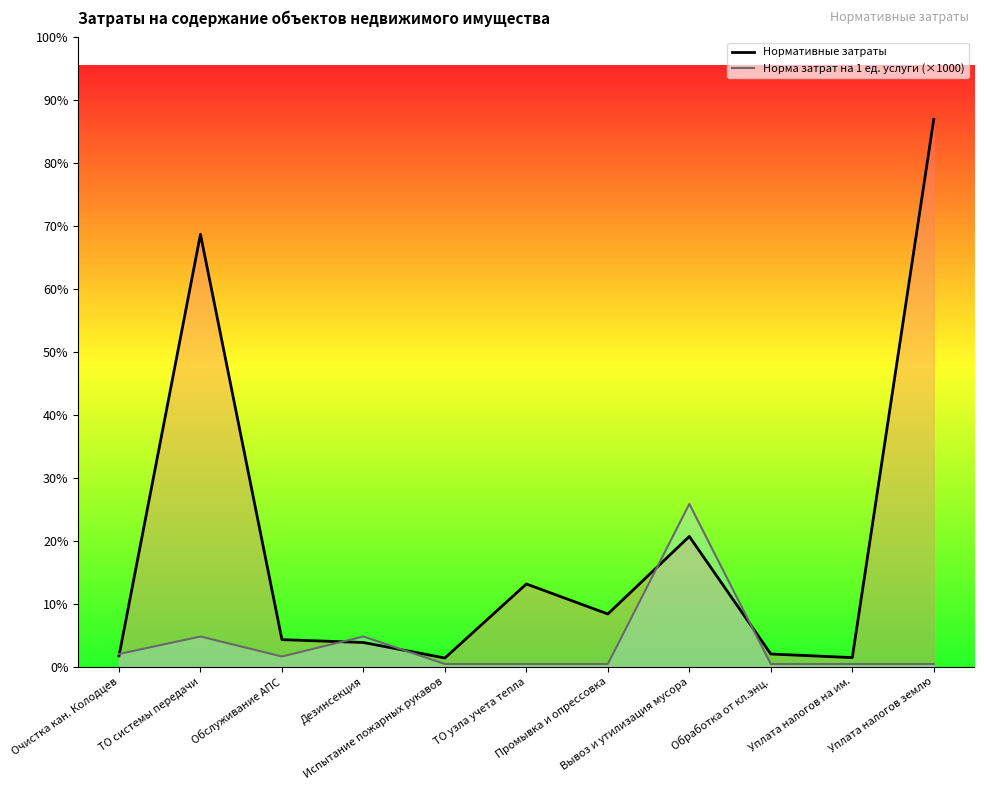

Which series has the largest range (max minus min)?

Нормативные затраты